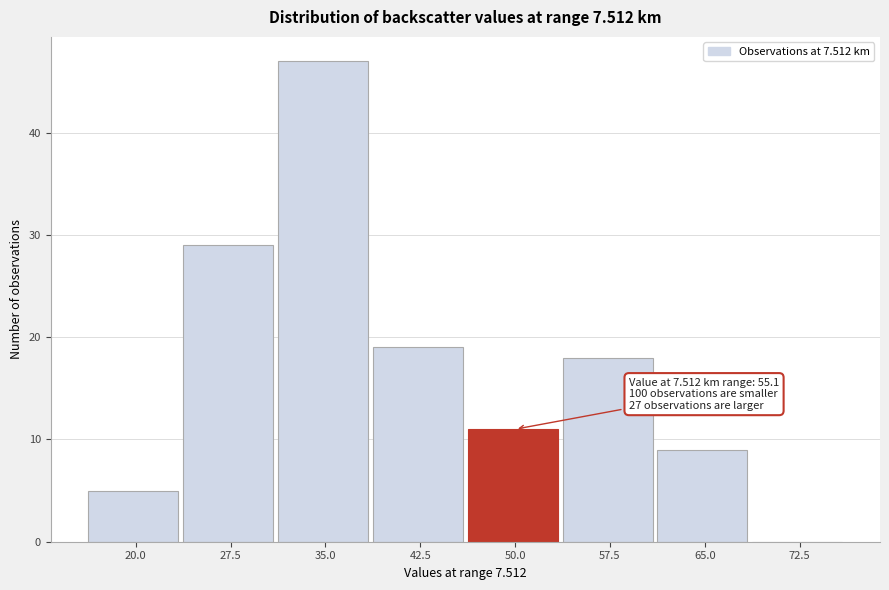

Reading left to right, what are all the values shown in this chart?

20.0=5	27.5=29	35.0=47	42.5=19	50.0=11	57.5=18	65.0=9	72.5=0